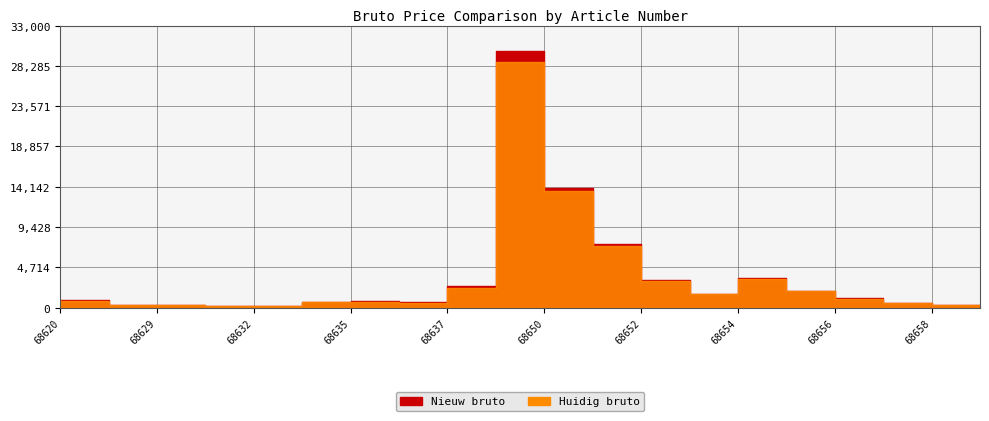

At 68635, list the series in order from smallest to largest.

Huidig bruto, Nieuw bruto